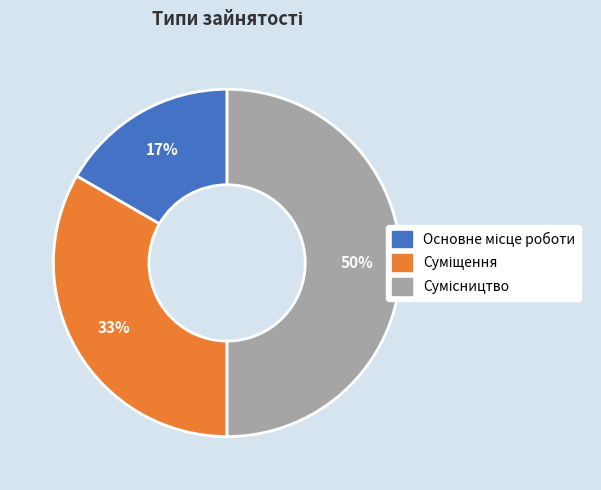

To the nearest percent, what is the difference between the largest and smallest slice percentages?

33%